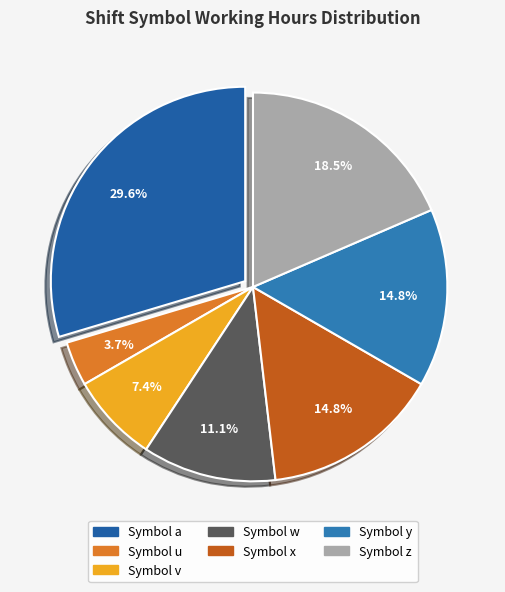

Count the number of slices in the pie.

7